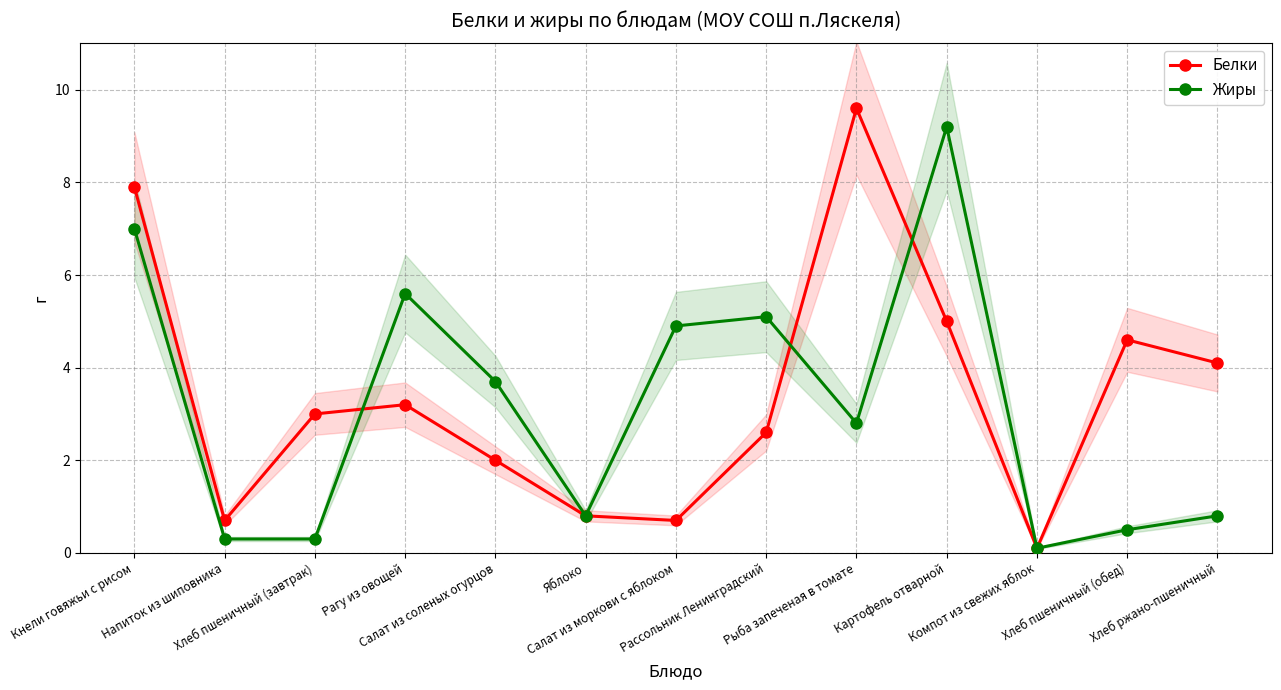

How many data points in Жиры are above 2?

7